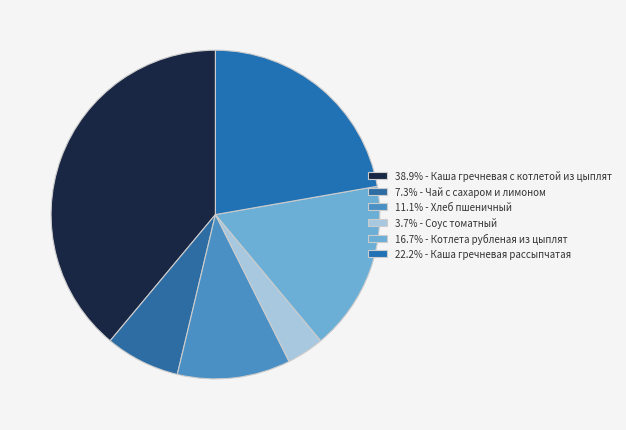

What is the largest slice in the pie chart?

Каша гречневая с котлетой из цыплят